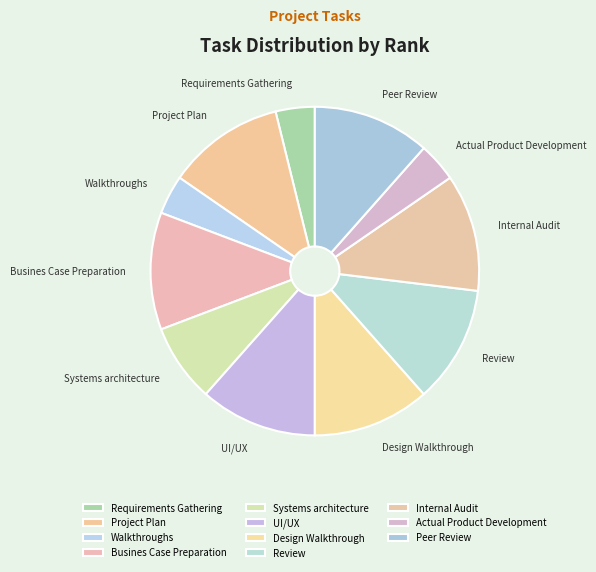

Does any single category account for the majority?

No